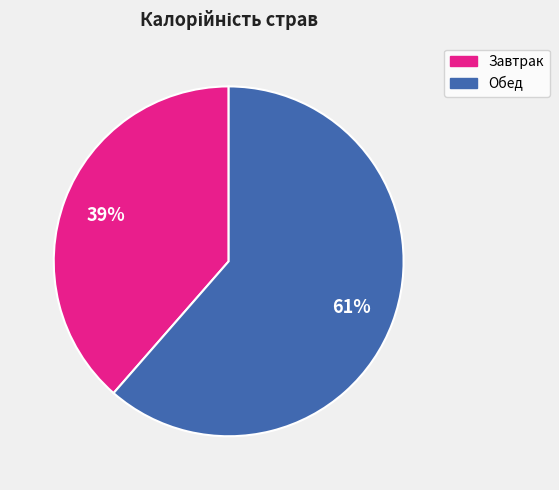

Which slice is the smallest?

Завтрак